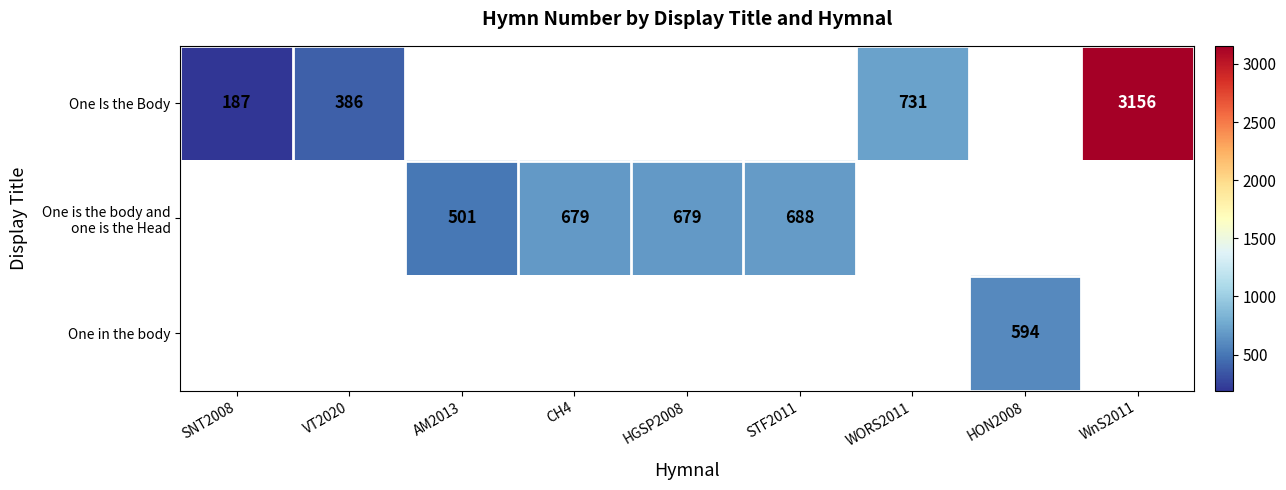

The value of One Is the Body at WORS2011 is 731. True or false?

True